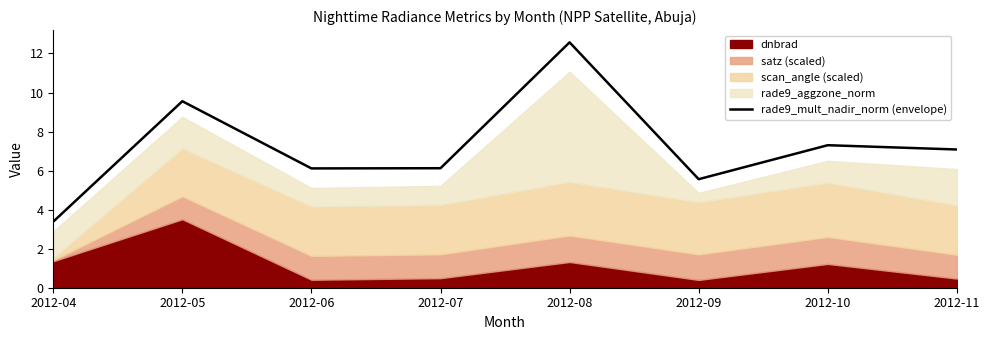

Between 2012-04 and 2012-05, which is larger?

2012-05